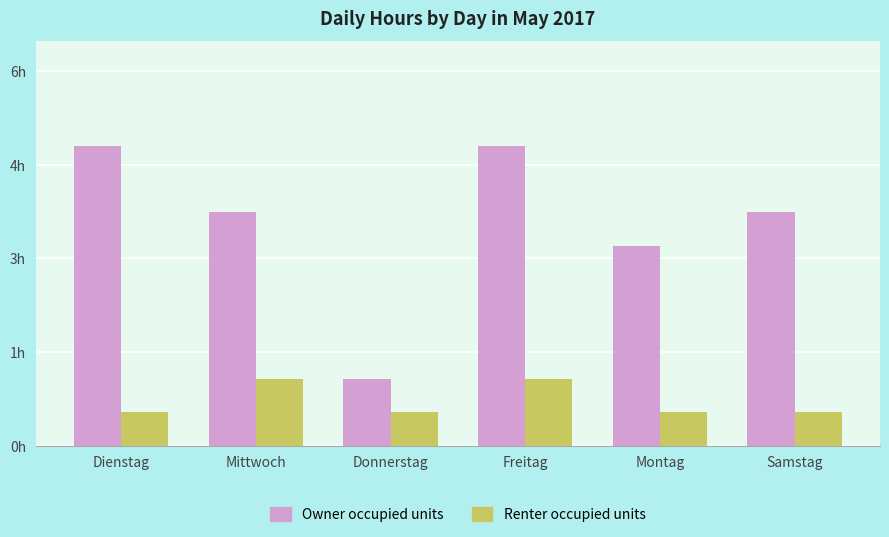

What is the difference between the Owner occupied units values at Mittwoch and Freitag?

1.0